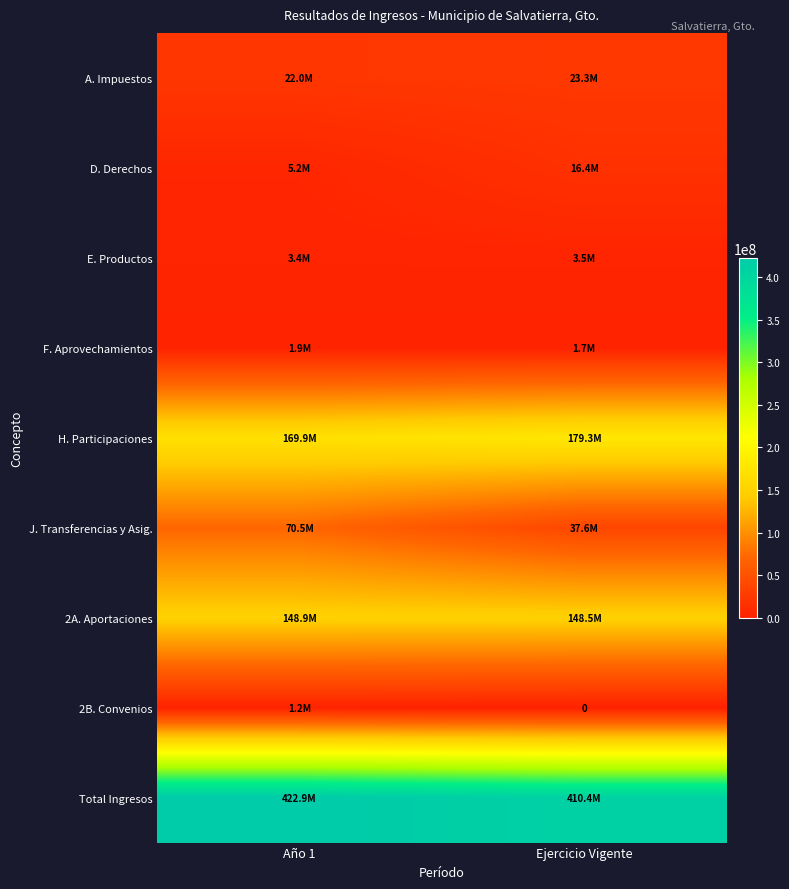

The H. Participaciones series shows 169894209.1 at Año 1. True or false?

True